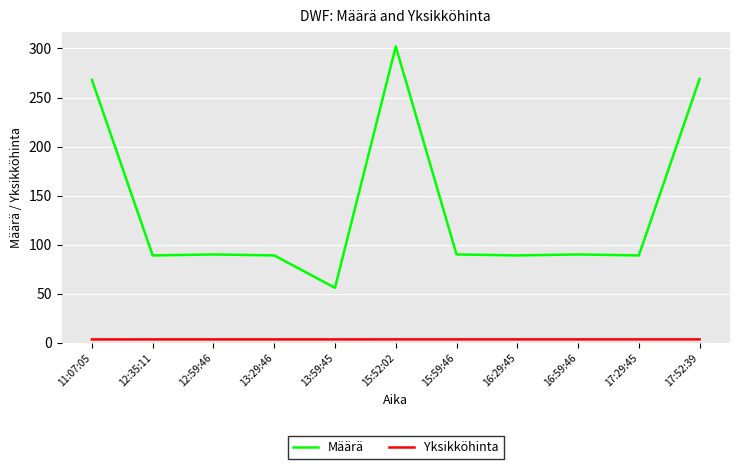

At which category is the sum across all series the highest?

15:52:02